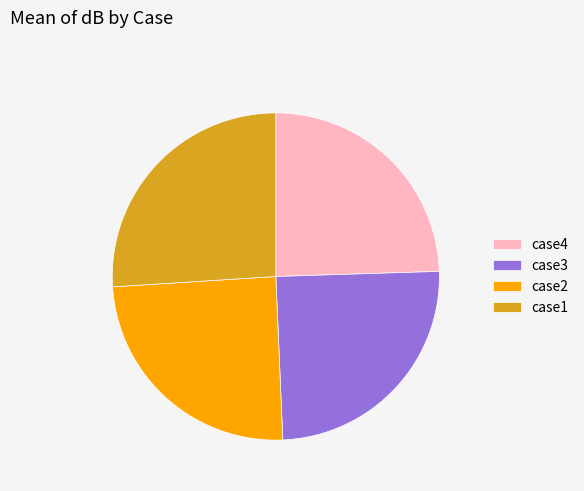

Count the number of slices in the pie.

4